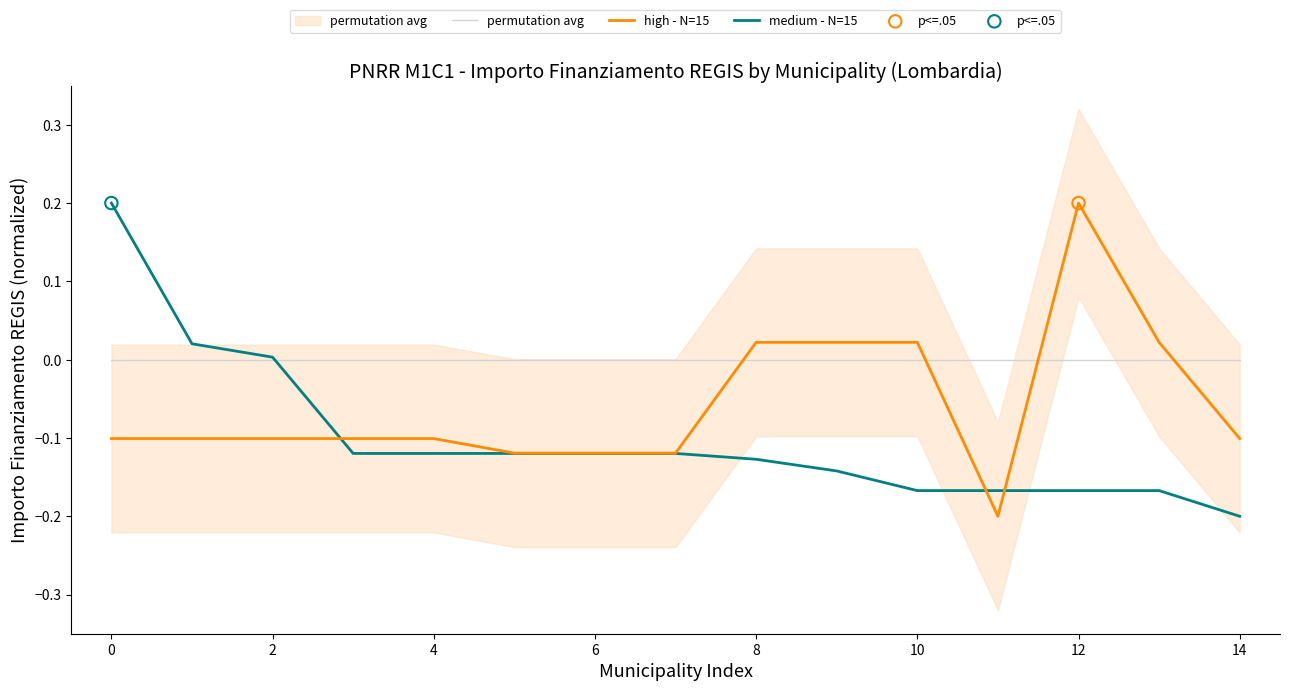

Which series contains the highest Y value?

high - N=15